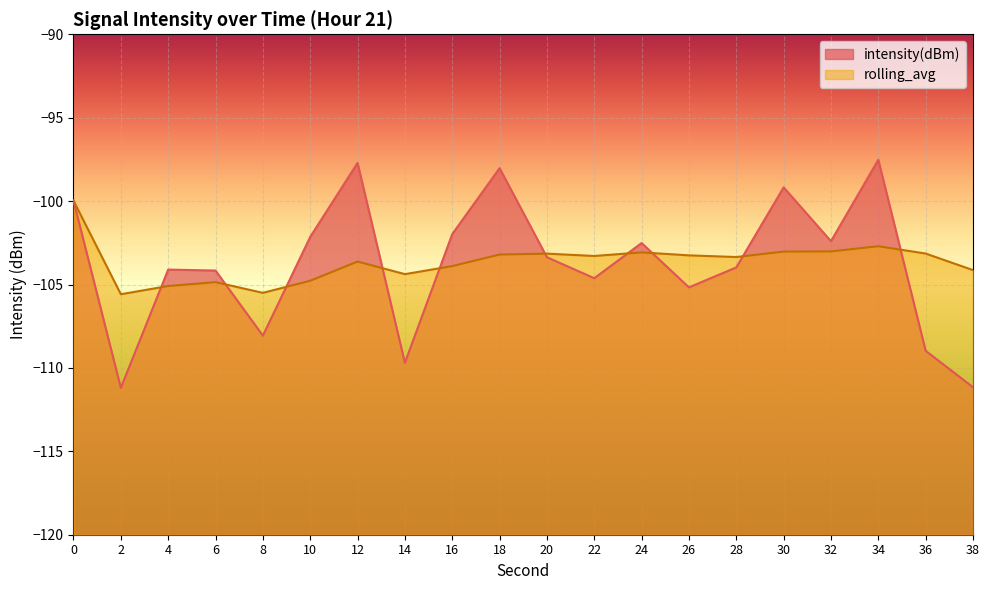

Where is the first local maximum for rolling_avg?

6